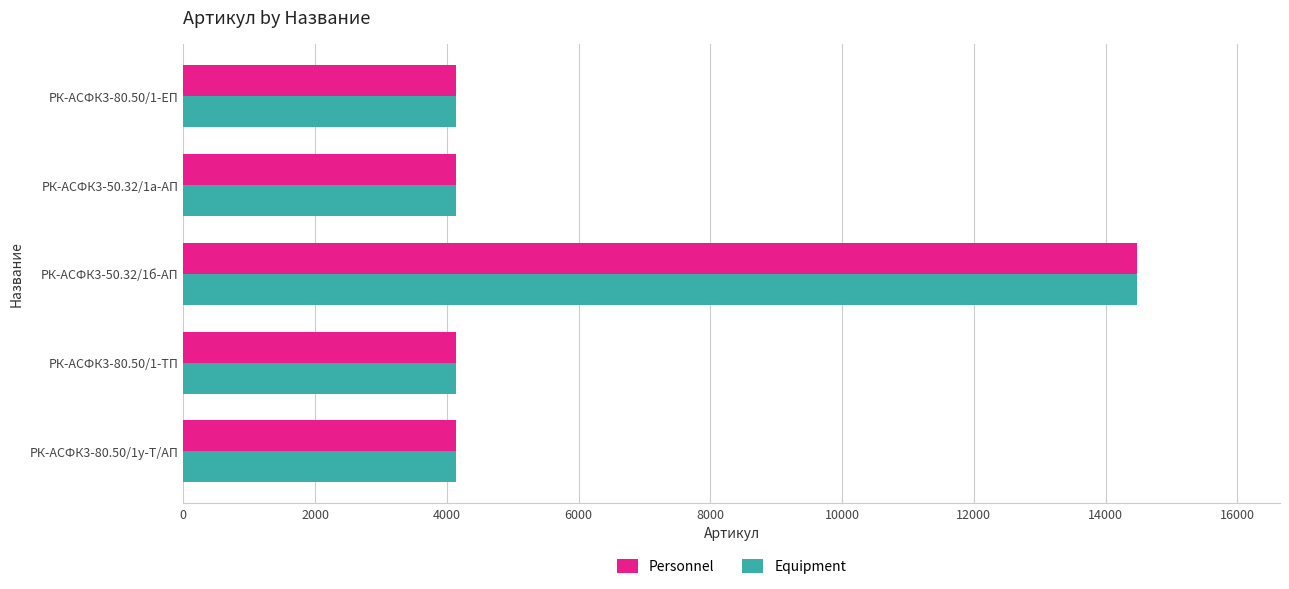

What is the sum of all Personnel values?

31039